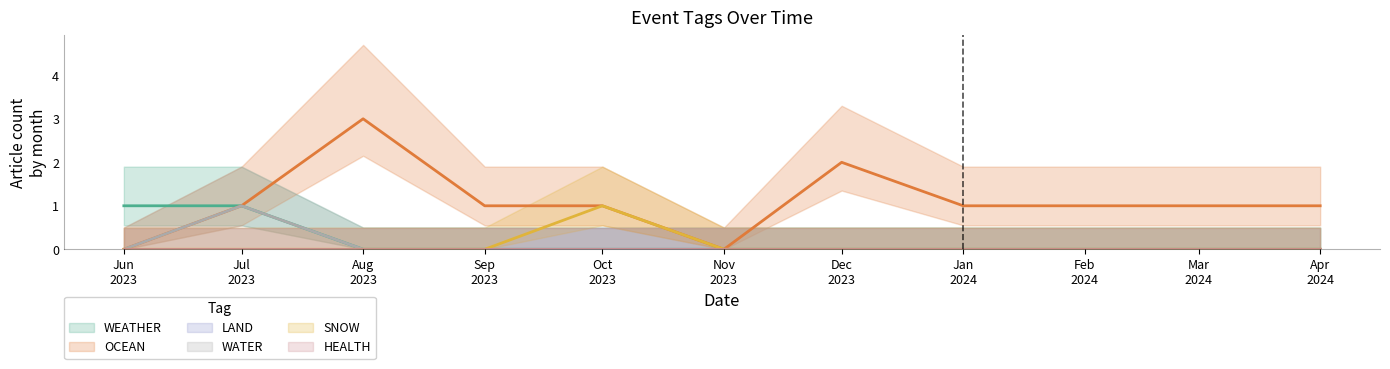

What is the label of the 3rd point from the left?

Aug 2023